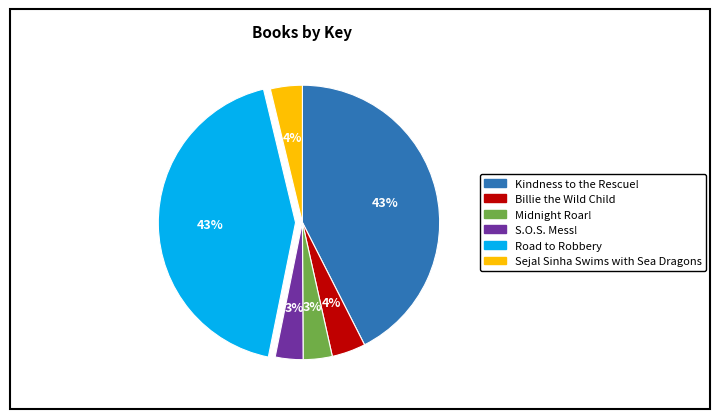

Do Billie the Wild Child and Kindness to the Rescue! together represent more than half of the pie?

No